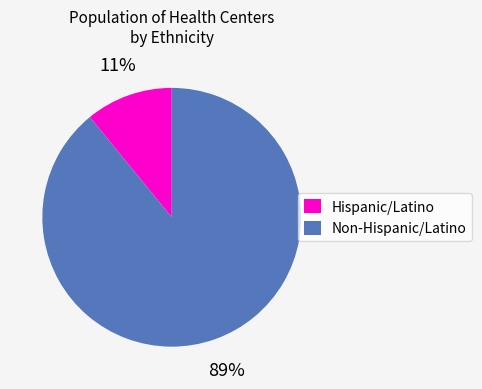

Is there a majority slice in this chart?

Yes